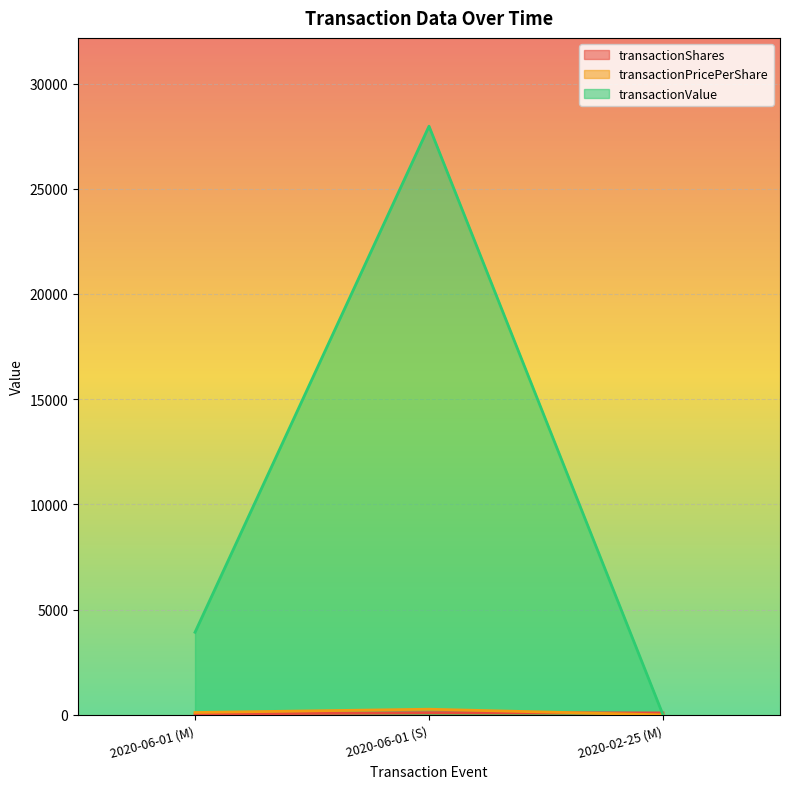

Reading left to right, transcribe all the data shown in this chart.

transactionShares: 2020-06-01 (M)=35.0	2020-06-01 (S)=104.0	2020-02-25 (M)=94.0
transactionPricePerShare: 2020-06-01 (M)=112.2	2020-06-01 (S)=269.0	2020-02-25 (M)=0.0
transactionValue: 2020-06-01 (M)=3925.0	2020-06-01 (S)=27973.0	2020-02-25 (M)=0.0